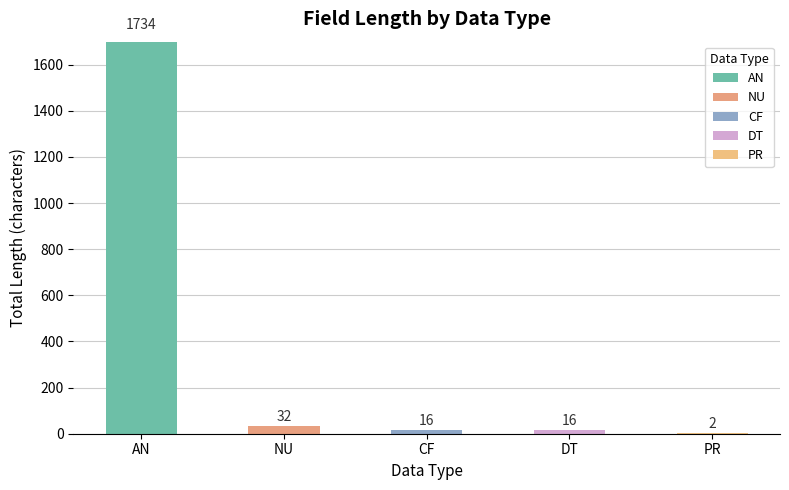

Between 14 and 11, which is larger?

14